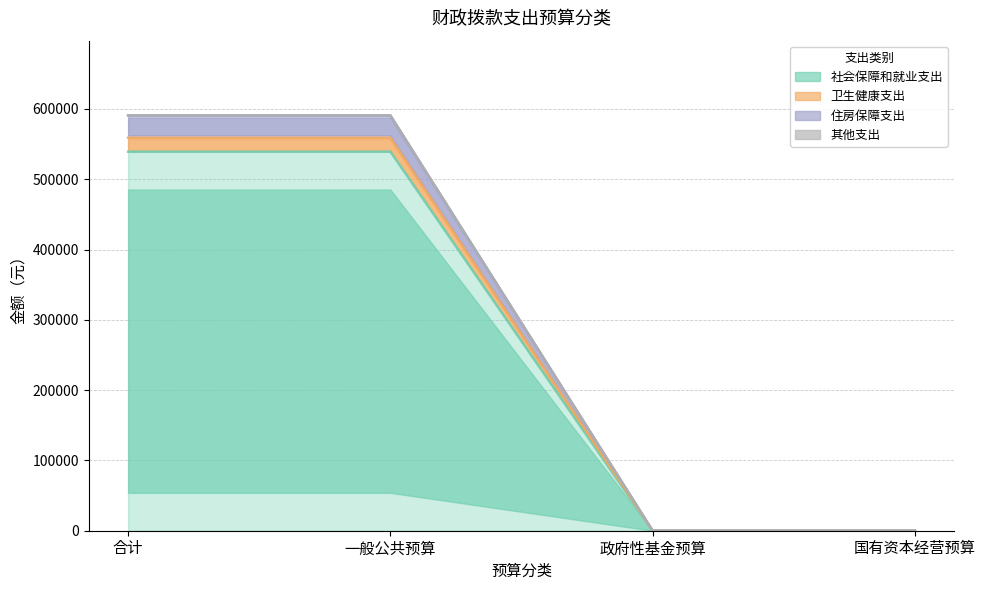

True or false: 卫生健康支出 and 社会保障和就业支出 intersect in this chart.

False